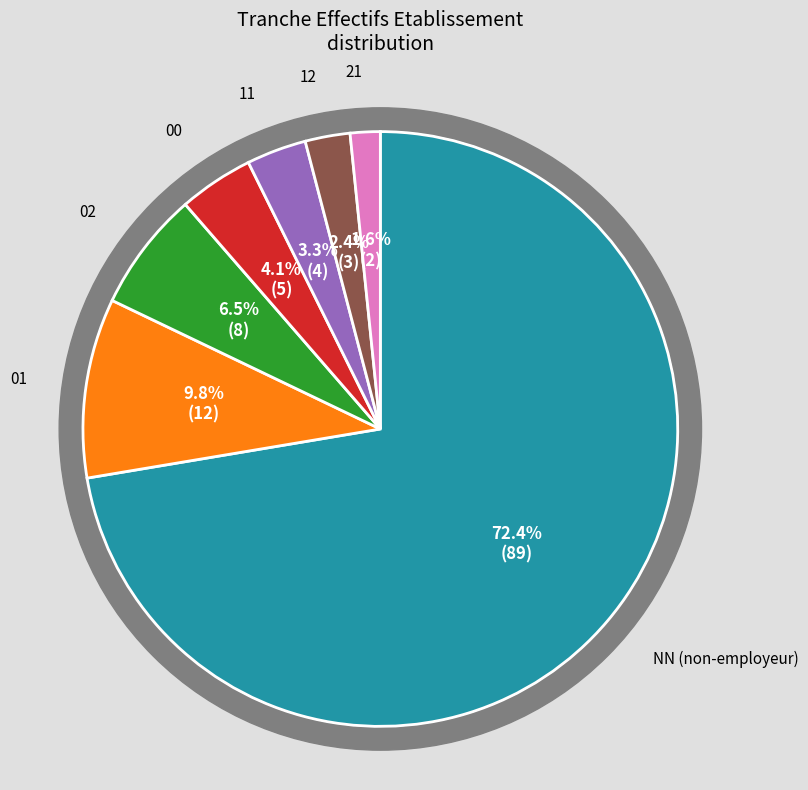

To the nearest percent, what portion does 02 represent?

7%